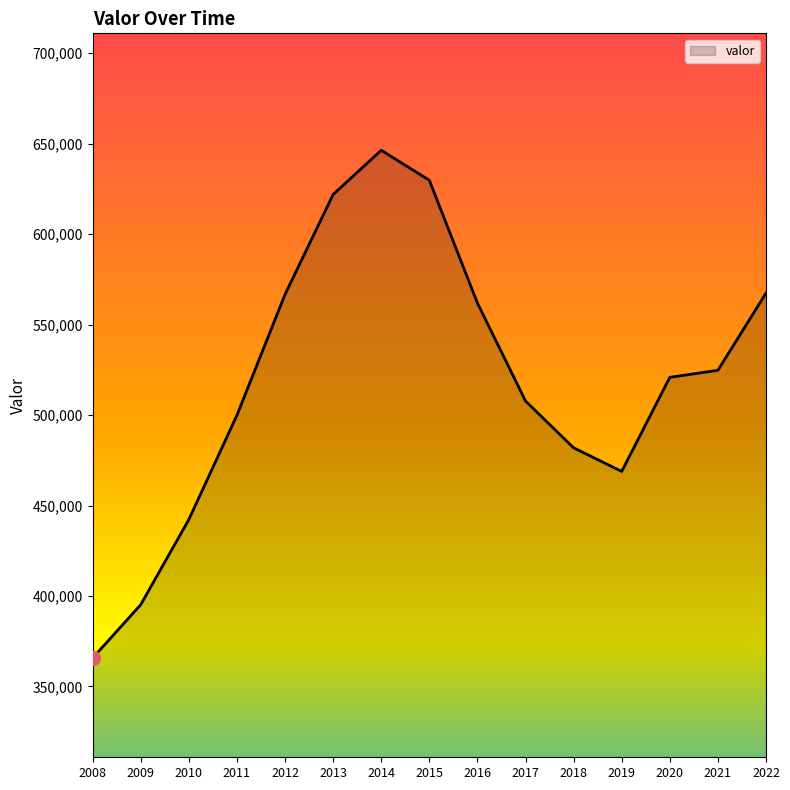

Which has a higher value, 2015 or 2022?

2015